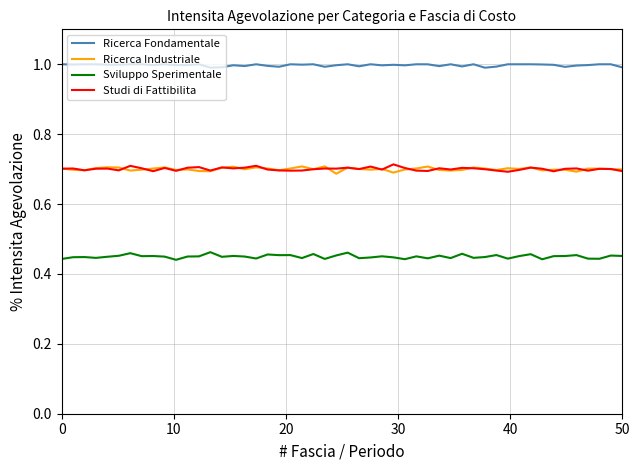

What are all the series names shown in the legend?

Ricerca Fondamentale, Ricerca Industriale, Sviluppo Sperimentale, Studi di Fattibilita